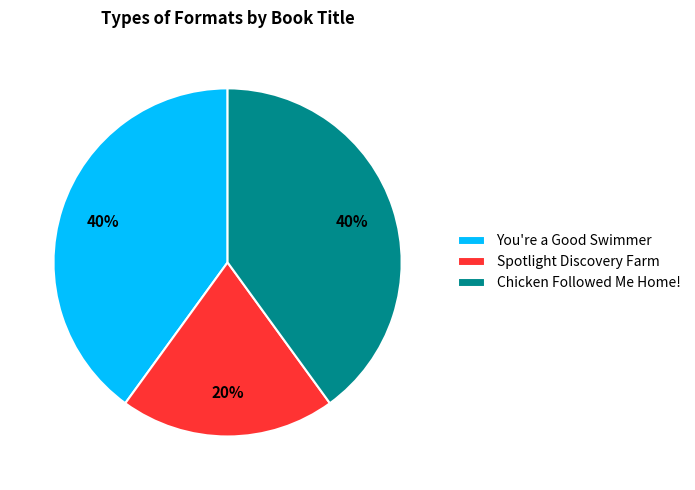

To the nearest percent, what is the combined percentage of Chicken Followed Me Home! and You're a Good Swimmer?

80%